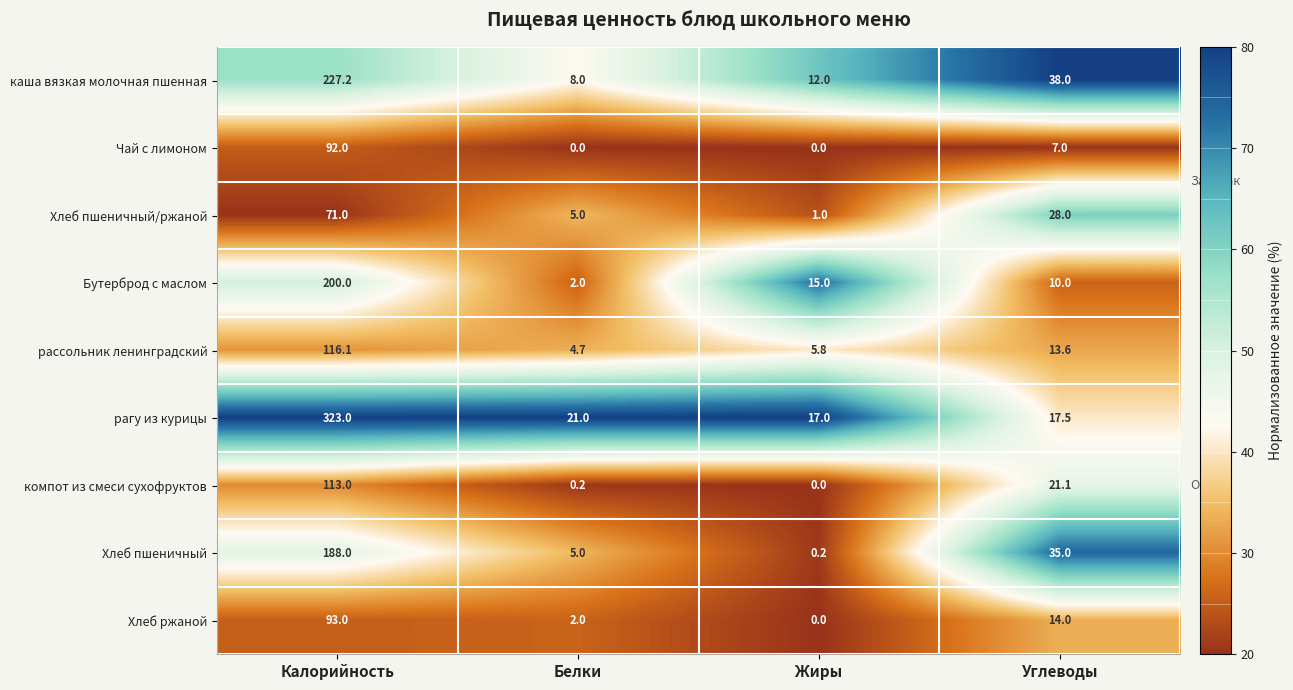

Rank the series by their maximum value, from lowest to highest.

Хлеб пшеничный/ржаной, Чай с лимоном, Хлеб ржаной, компот из смеси сухофруктов, рассольник ленинградский, Хлеб пшеничный, Бутерброд с маслом, каша вязкая молочная пшенная, рагу из курицы